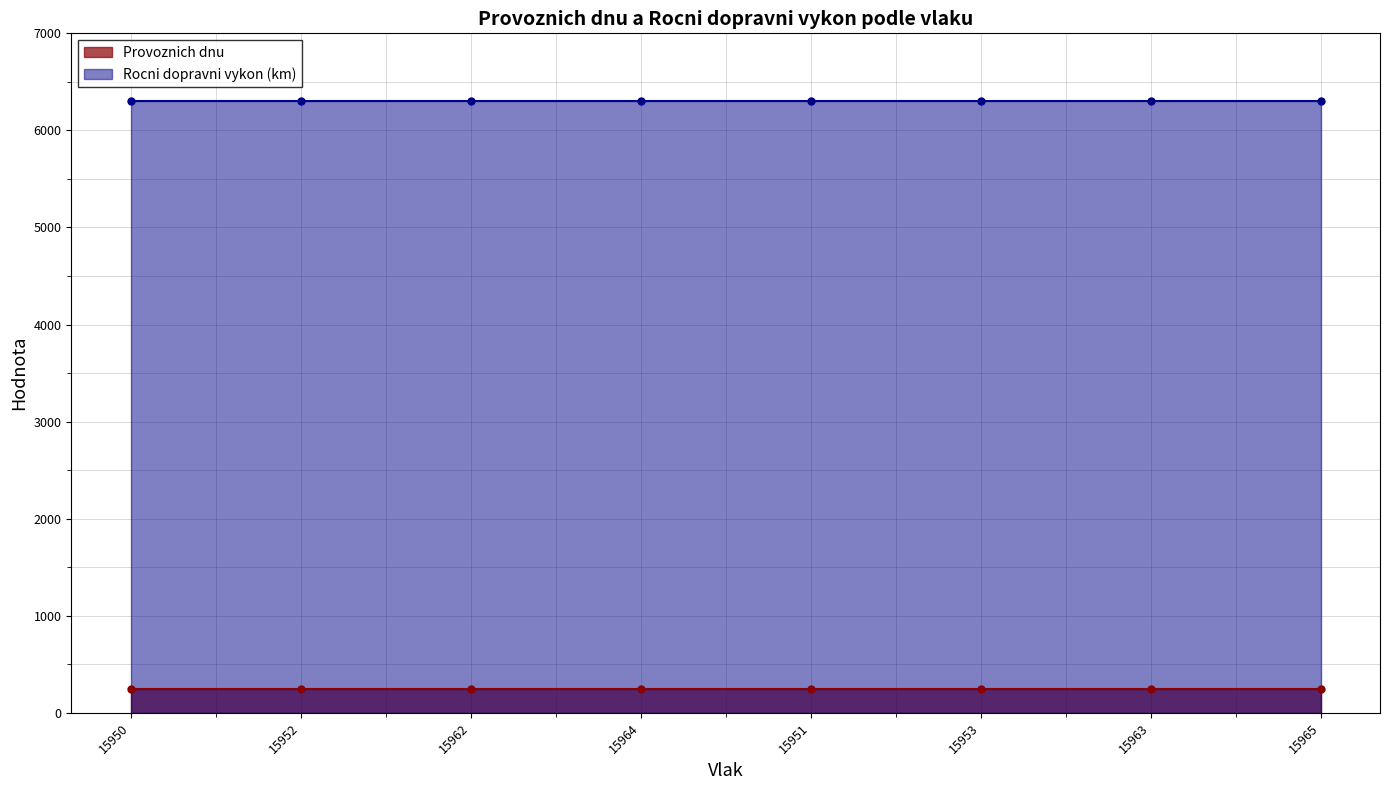

How many lines are shown in the chart?

2